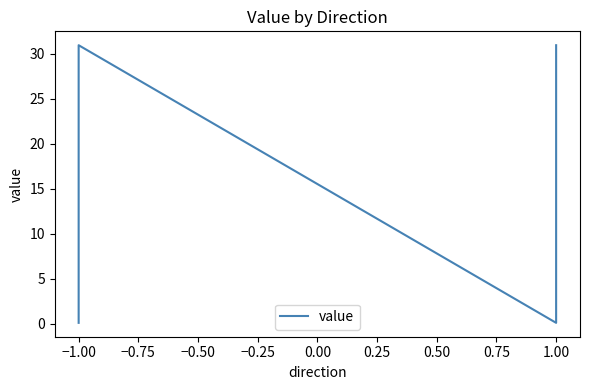

What is the sum of all values?

62.0